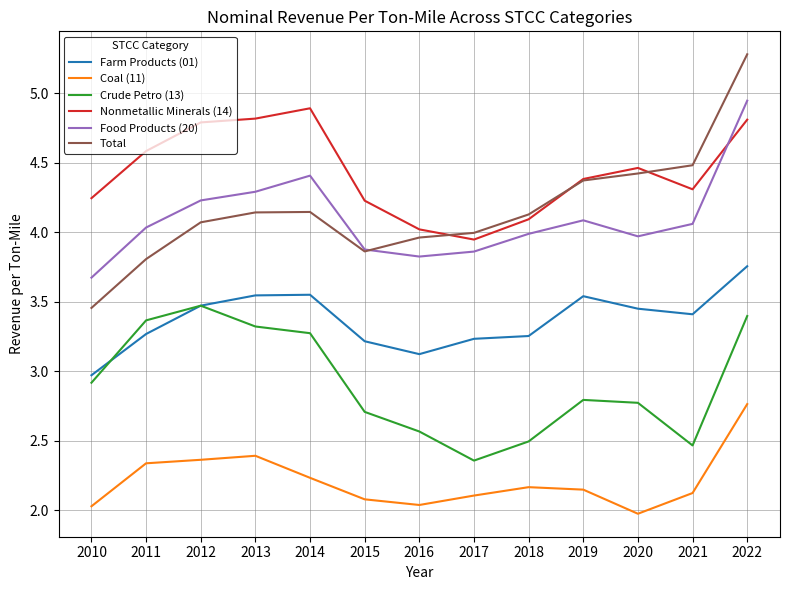

True or false: Crude Petro (13) and Food Products (20) intersect in this chart.

False